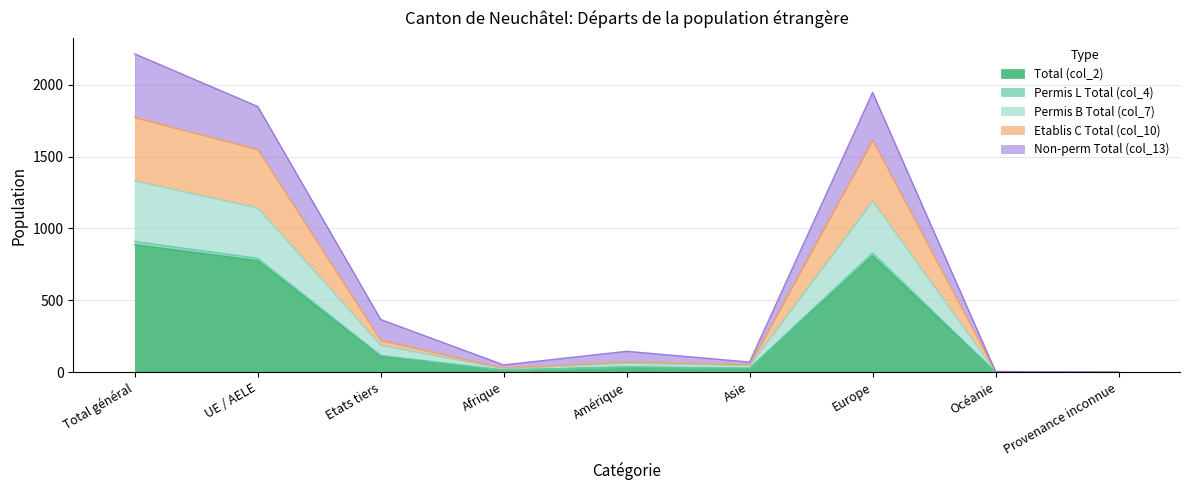

True or false: Etablis C Total (col_10) and Total (col_2) intersect in this chart.

False